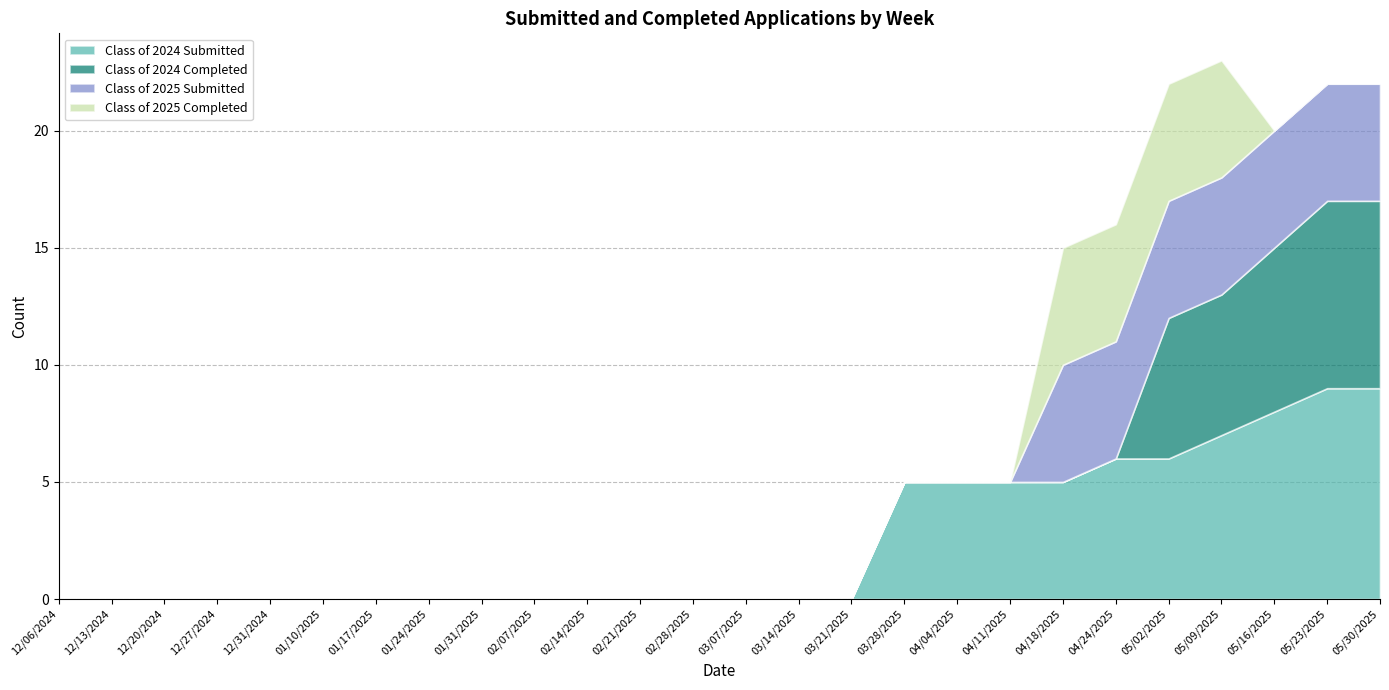

Reading left to right, transcribe all the data shown in this chart.

Class of 2024 Submitted: 0	0	0	0	0	0	0	0	0	0	0	0	0	0	0	0	5	5	5	5	6	6	7	8	9	9
Class of 2024 Completed: 0	0	0	0	0	0	0	0	0	0	0	0	0	0	0	0	0	0	0	0	0	6	6	7	8	8
Class of 2025 Submitted: 0	0	0	0	0	0	0	0	0	0	0	0	0	0	0	0	0	0	0	5	5	5	5	5	5	5
Class of 2025 Completed: 0	0	0	0	0	0	0	0	0	0	0	0	0	0	0	0	0	0	0	5	5	5	5	0	0	0